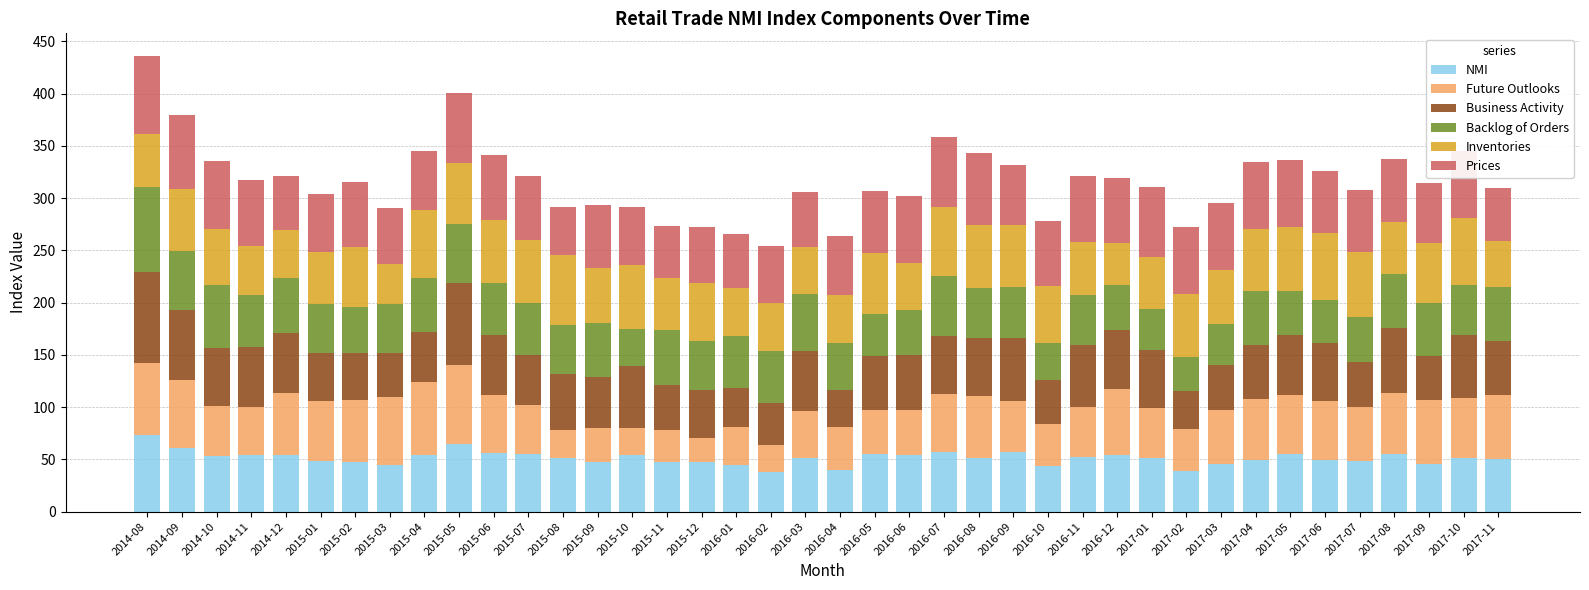

What is the total value across all series at 2016-04?

264.1